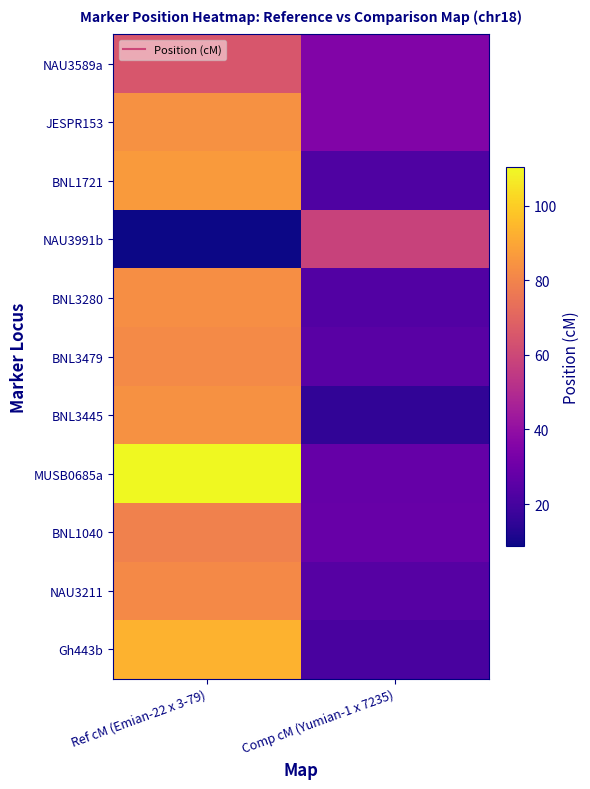

Which series has the largest total across all categories?

MUSB0685a